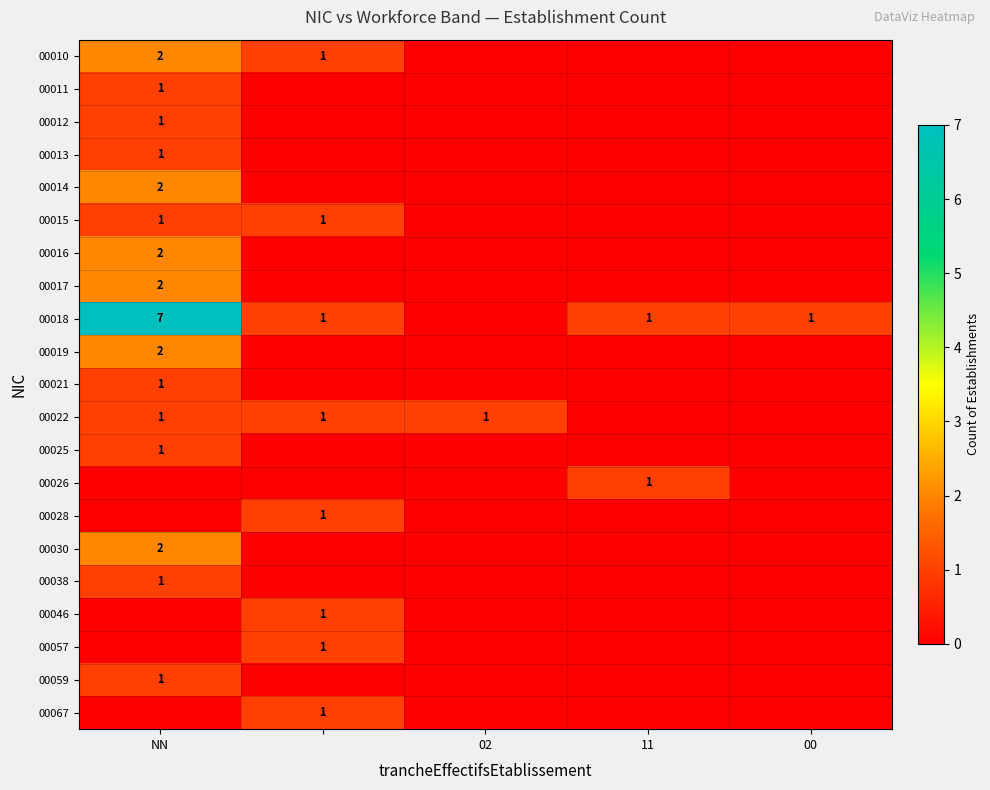

The 00026 series shows 2 at 11. True or false?

False